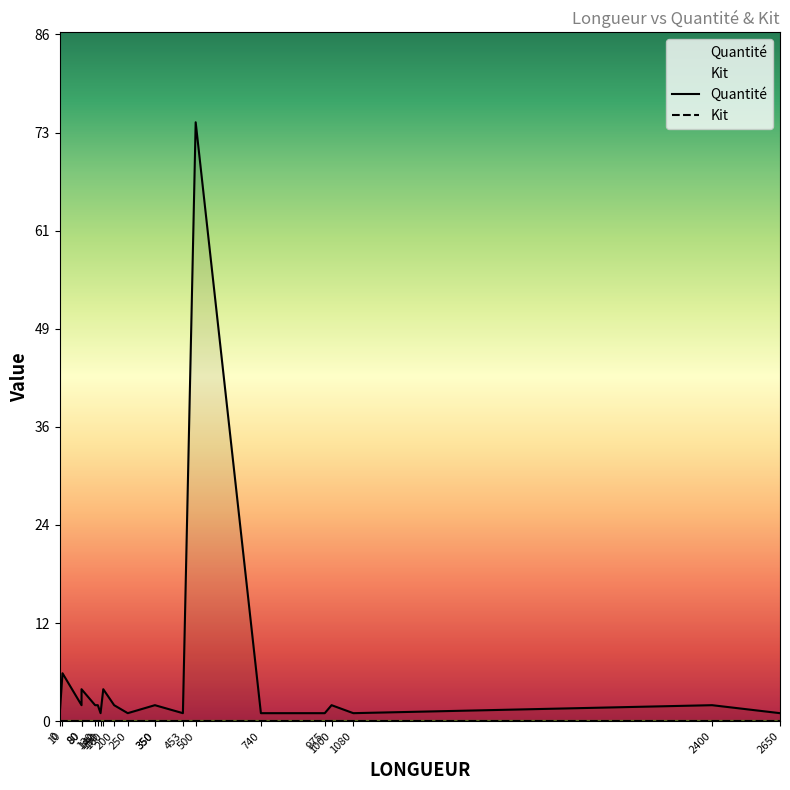

List the series in order of their overall mean, highest first.

Quantité, Kit